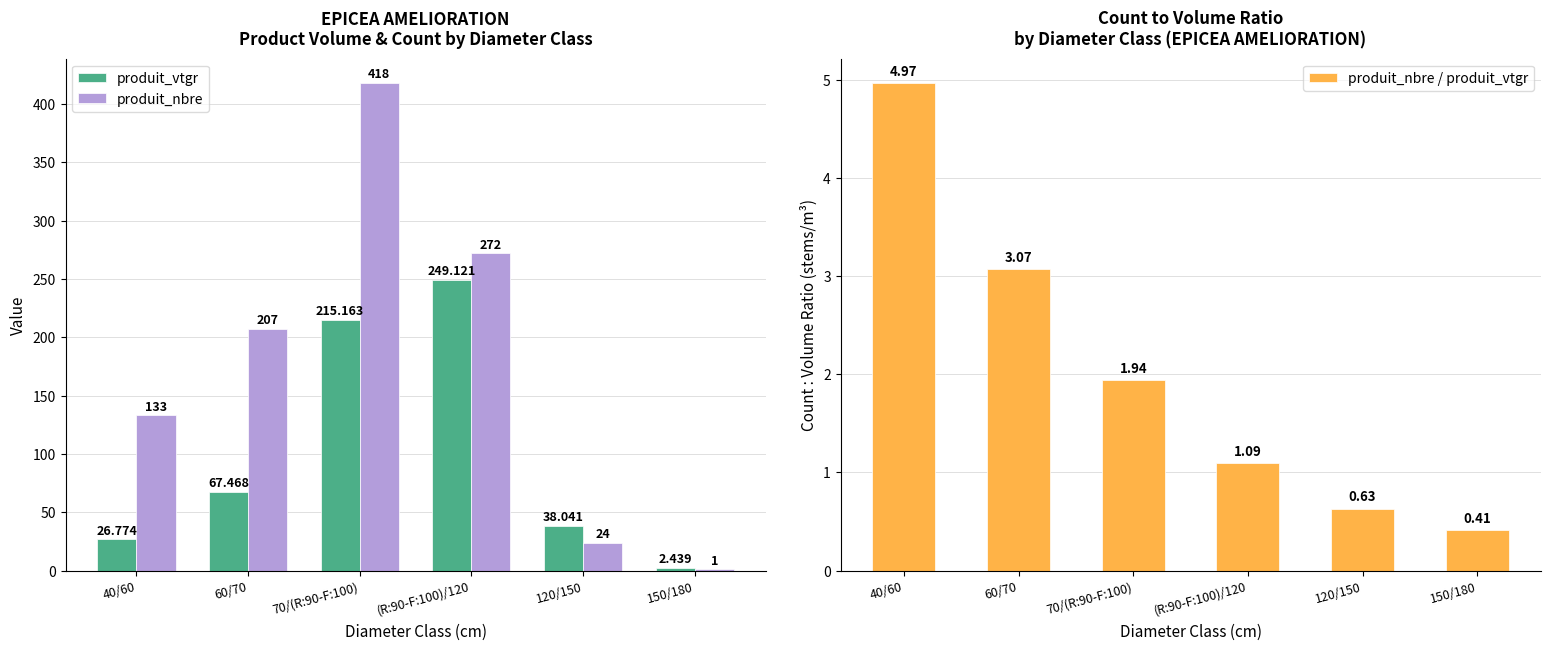

Is it true that produit_nbre equals 207.0 at 60/70?

True